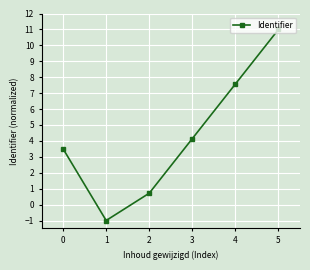

How many interior local valleys (lower than both neighbors) does the data have?

1